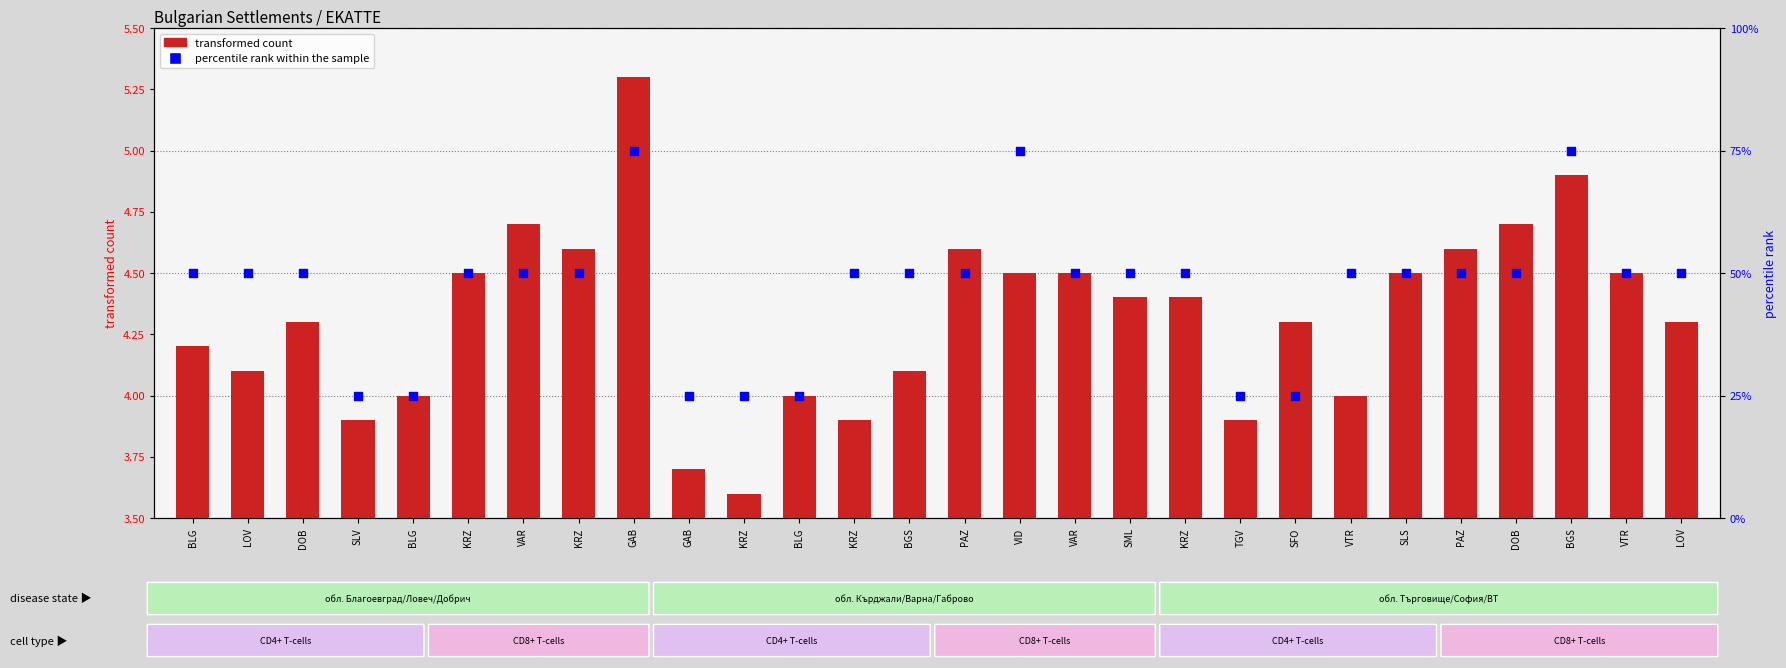

At which category is the sum across all series the highest?

GAB